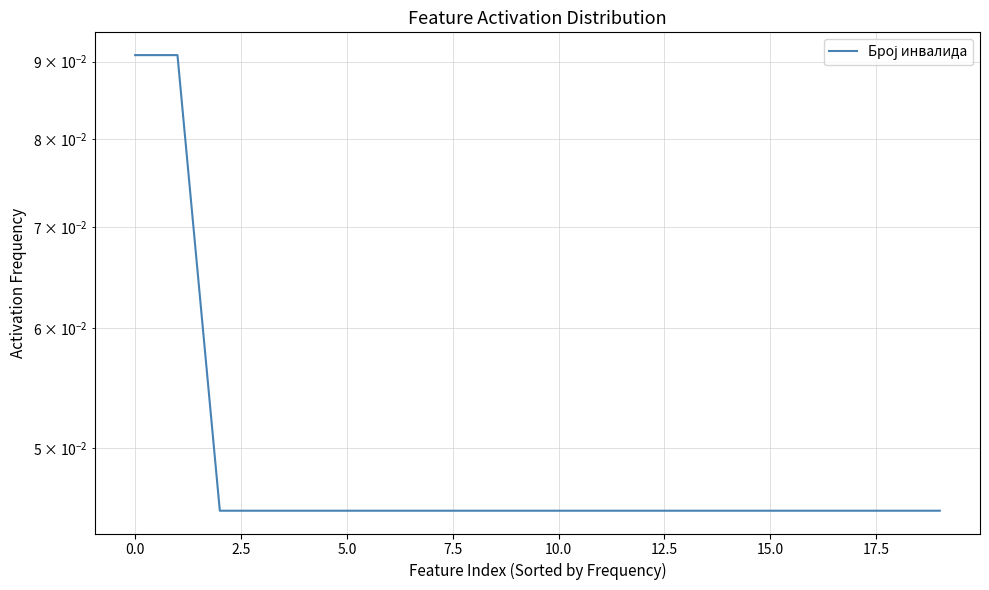

Between 13 and 19, which is larger?

13